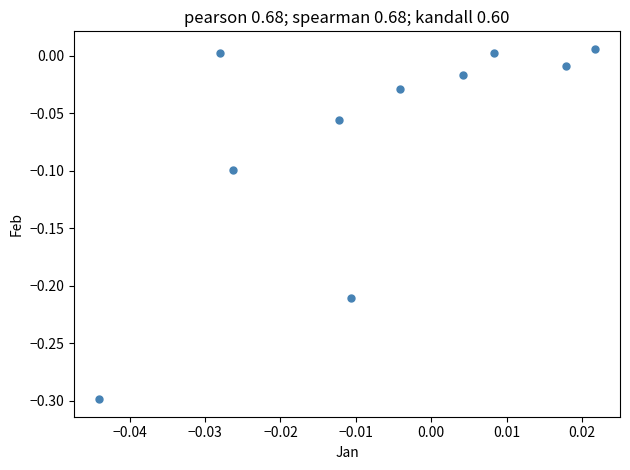

What is the range of Y values (max minus min)?

0.3